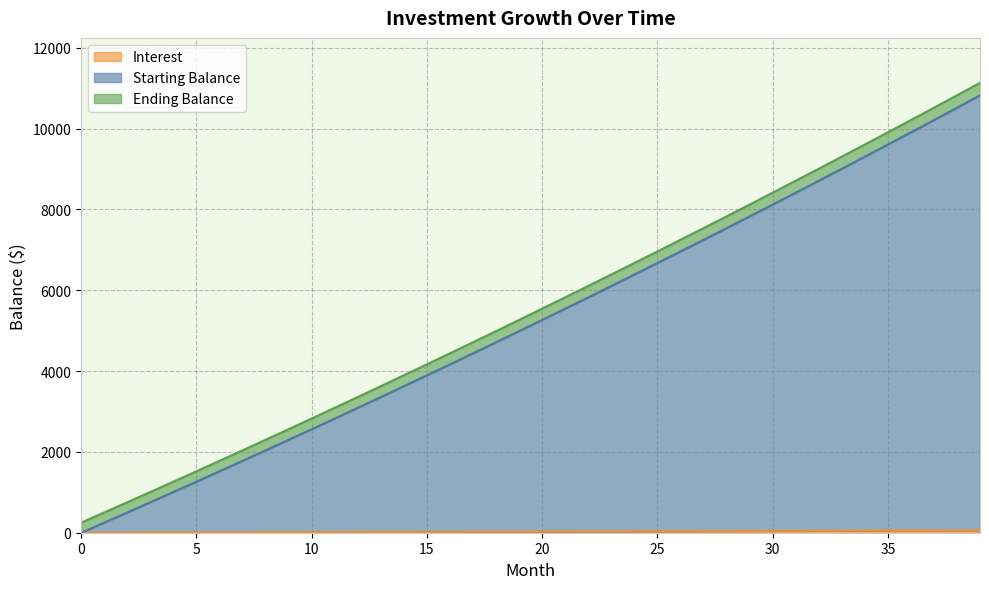

True or false: Starting Balance and Interest cross at least once.

False